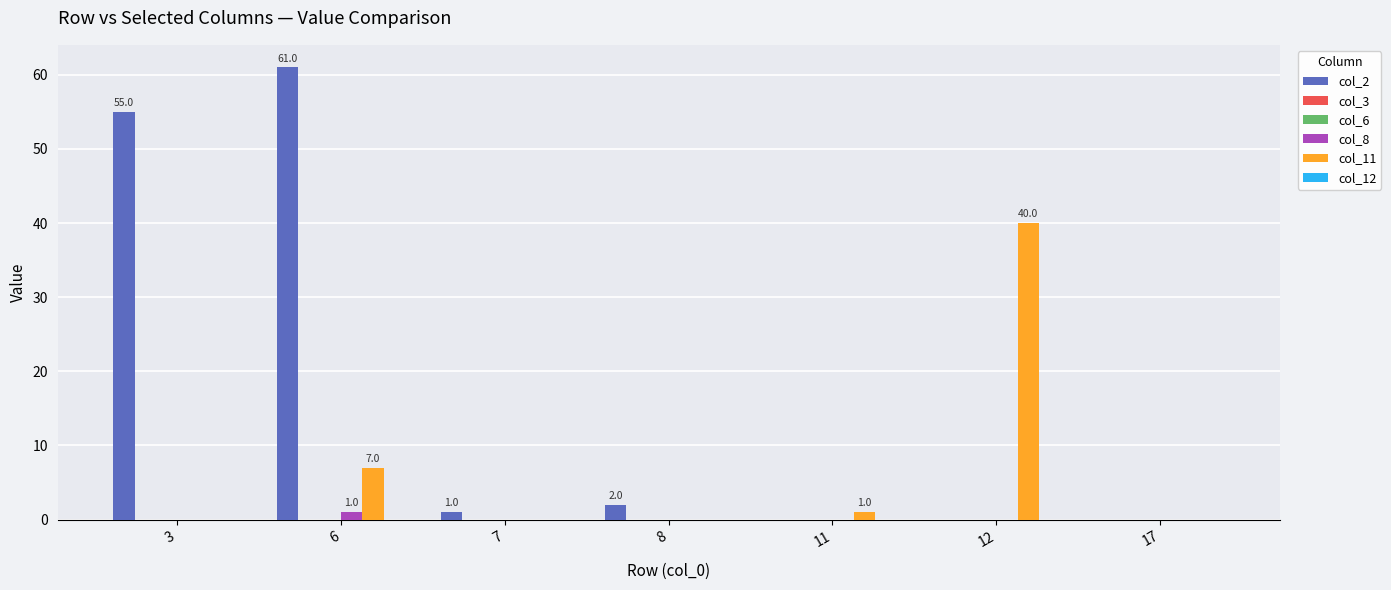

Rank the series by their maximum value, from lowest to highest.

col_3, col_6, col_12, col_8, col_11, col_2